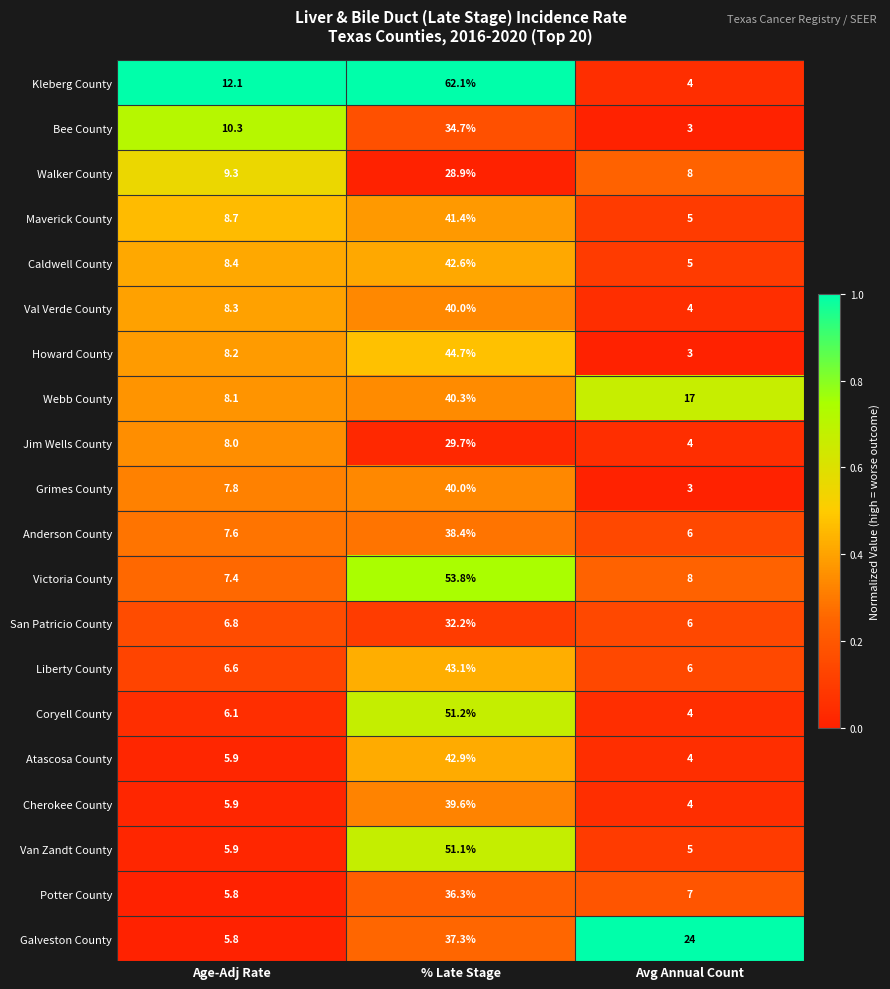

What is the spread (max minus min) of values at Avg Annual Count?

21.0